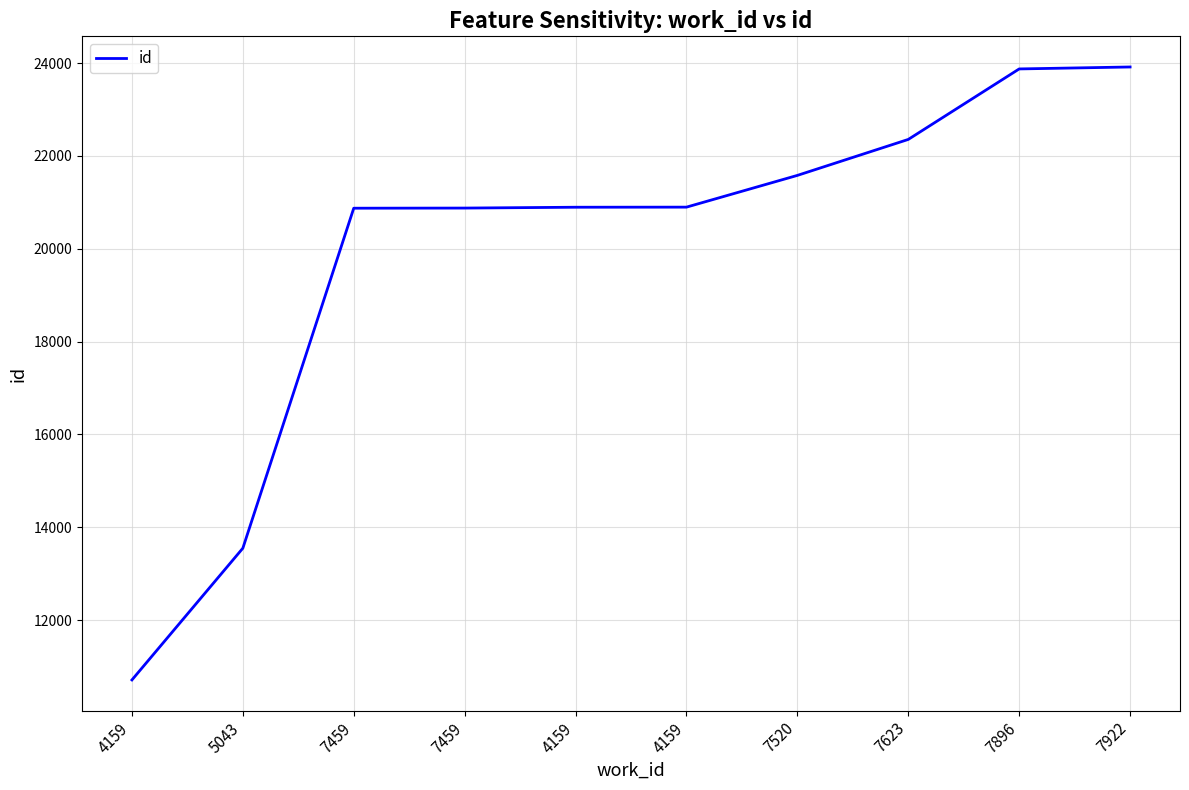

Reading left to right, what are all the values shown in this chart?

10709	13547	20873	20876	20894	20896	21580	22355	23874	23916